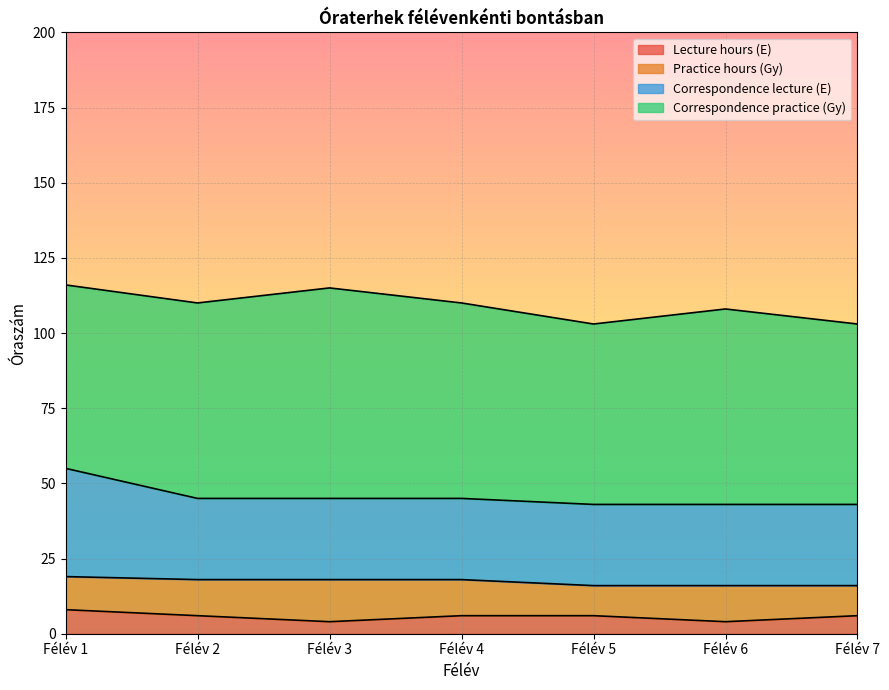

What is the approximate value of Correspondence lecture (E) at Félév 2?

27